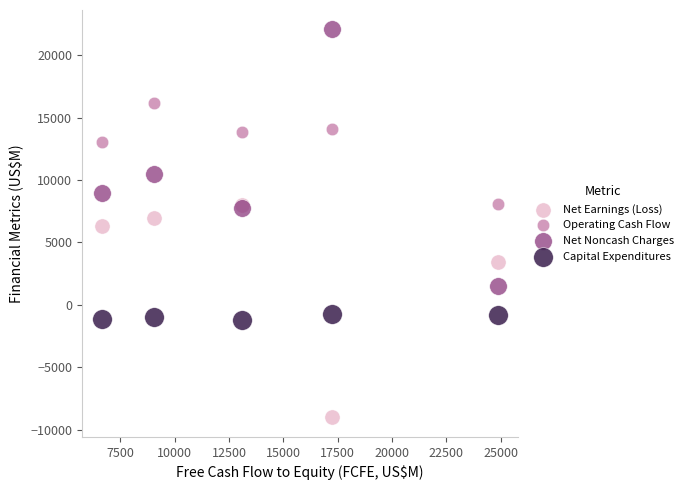

In the Operating Cash Flow series, what Y value is closest to 12137?

13066